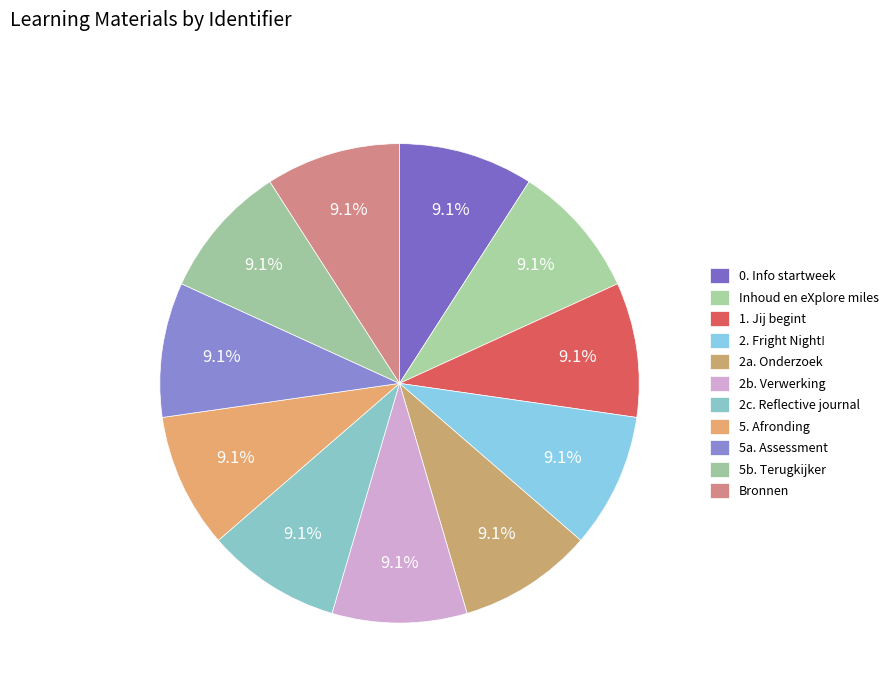

How many segments does this pie chart have?

11